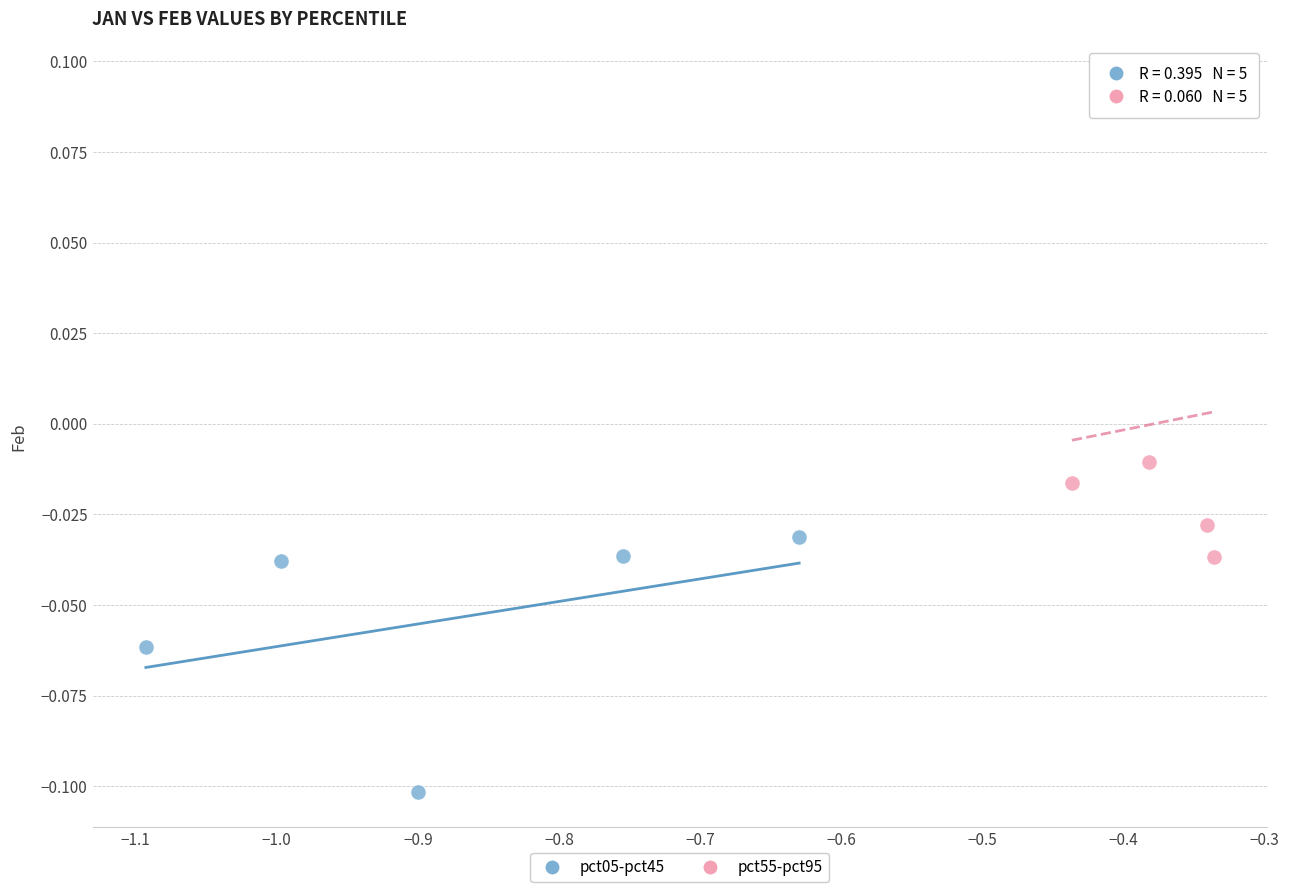

What are all the series names shown in the legend?

pct05-pct45, pct55-pct95